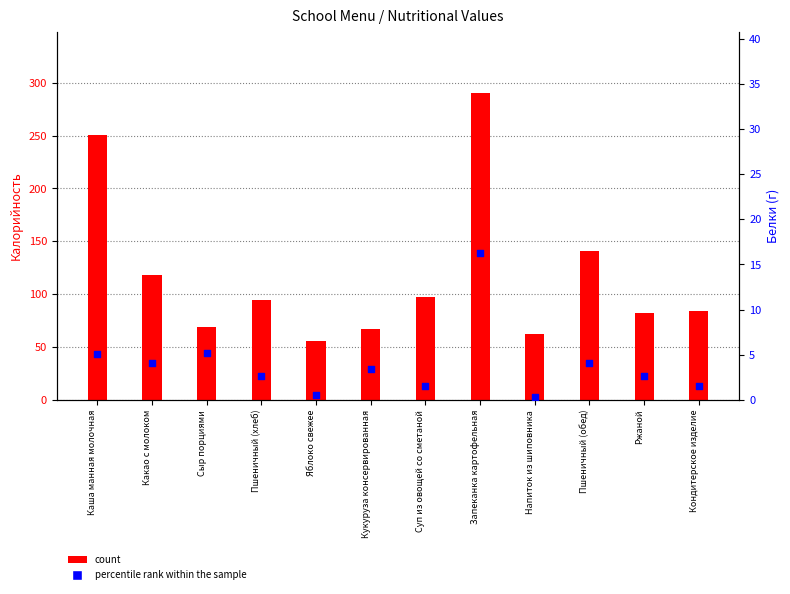

What are all the series names shown in the legend?

count, percentile rank within the sample